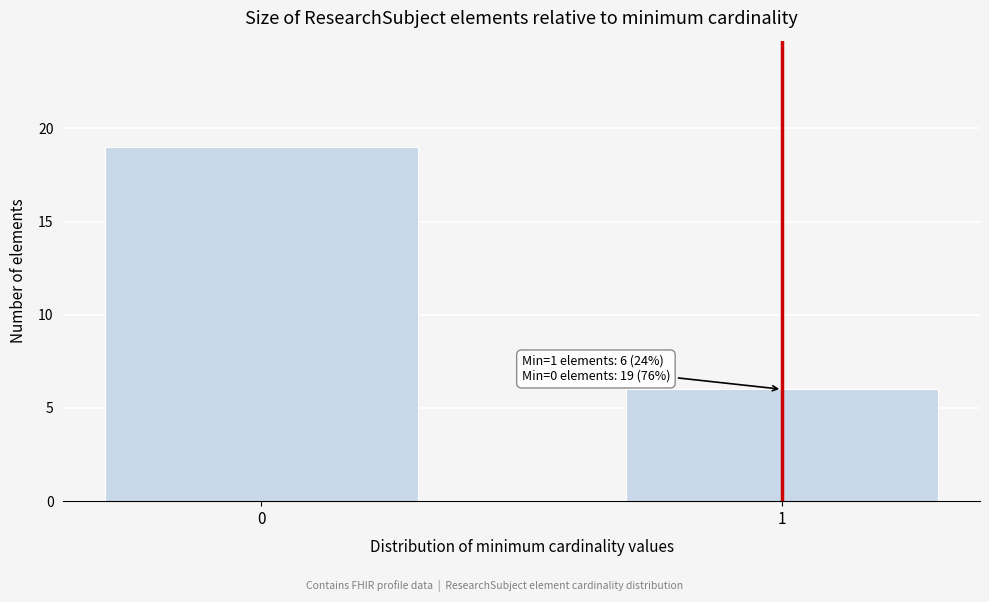

Reading left to right, what are all the values shown in this chart?

19	6